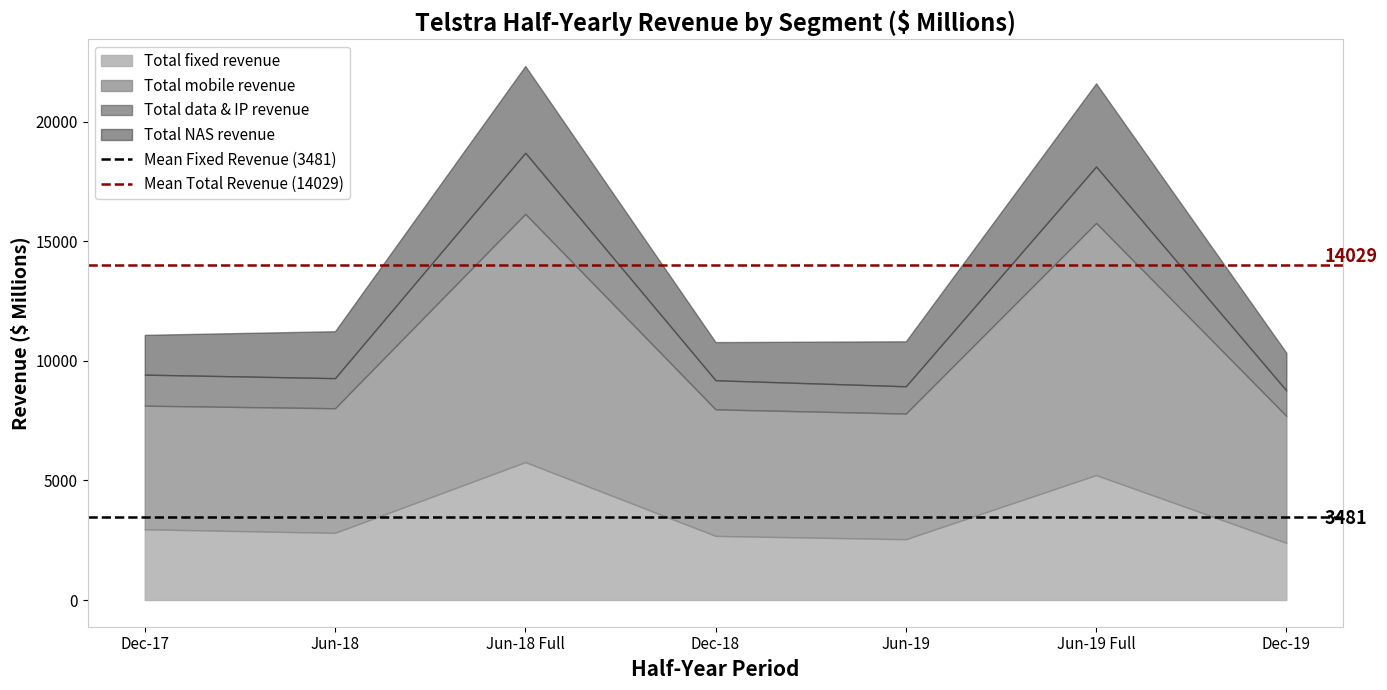

At which label does Total fixed revenue reach its peak?

Jun-18 Full